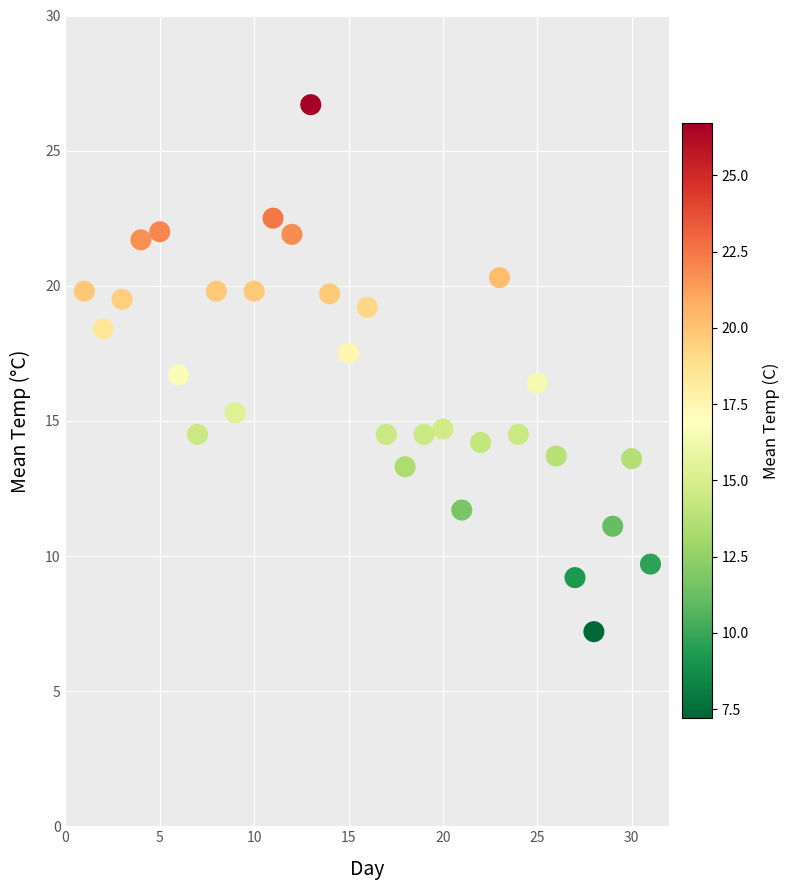

What Y value in the scatter plot is closest to 16?

16.4